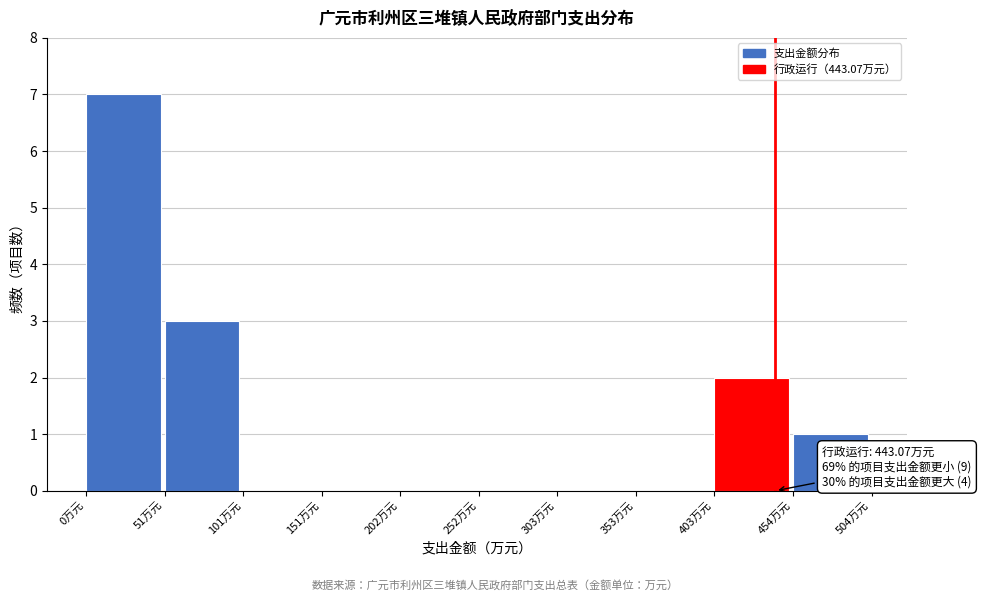

Over which range of the x-axis is the bar tallest?

0 to 50